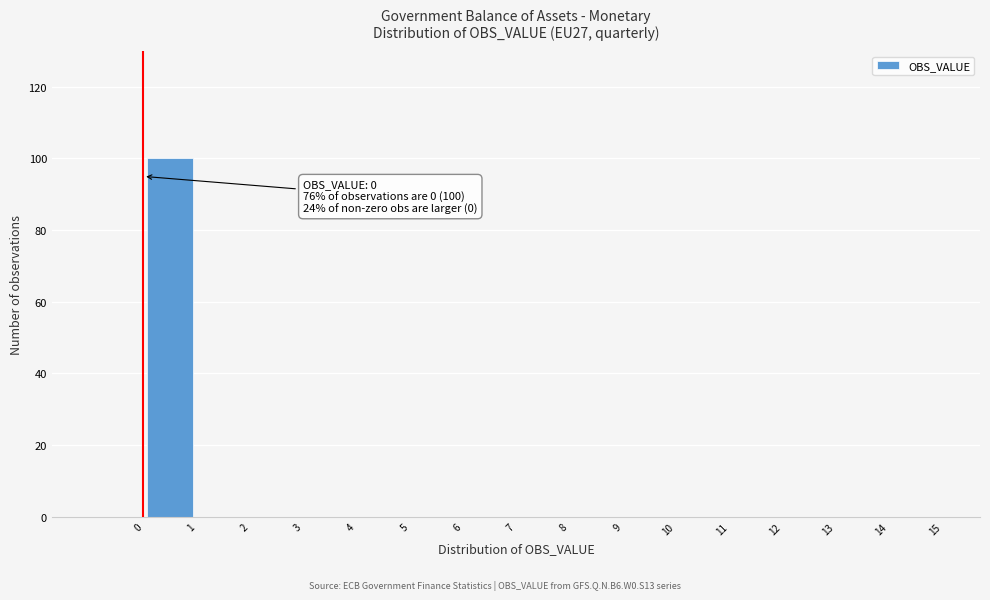

Over which range of the x-axis is the bar tallest?

0 to 1